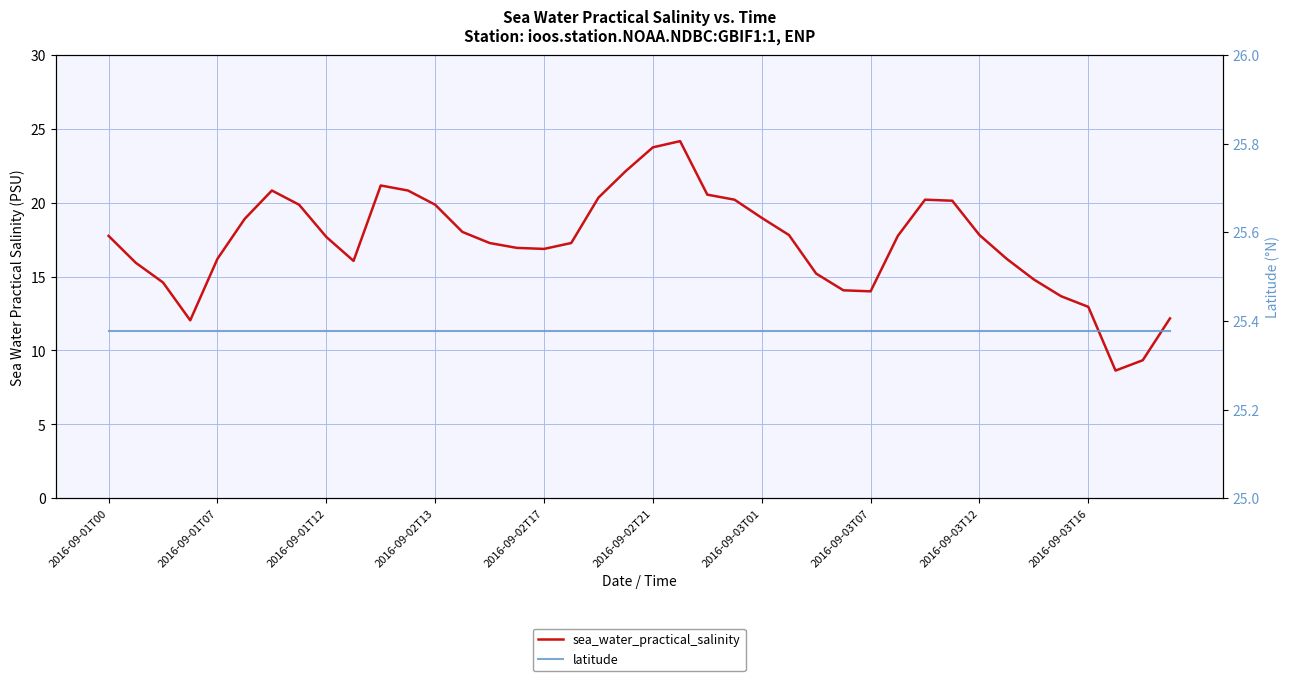

True or false: sea_water_practical_salinity has a value of 22.1 at 19.

True